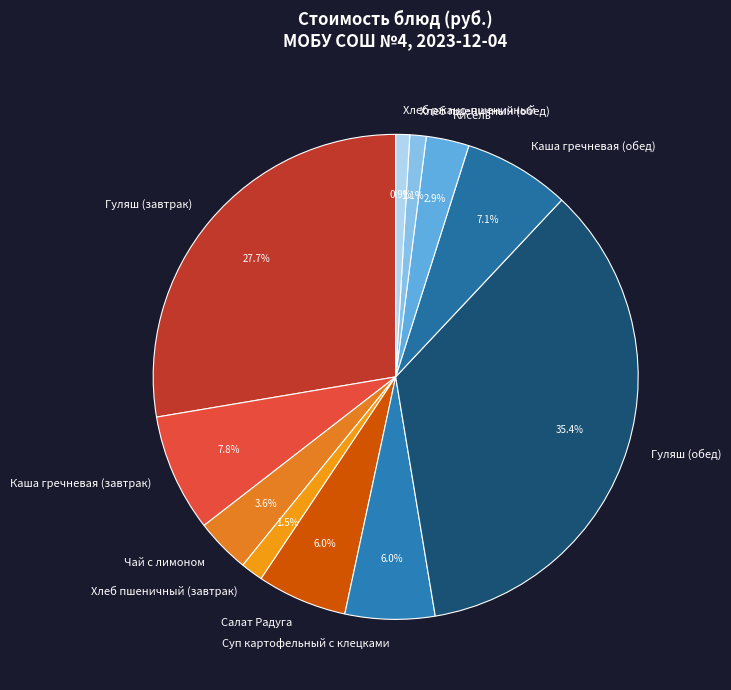

How many segments does this pie chart have?

11